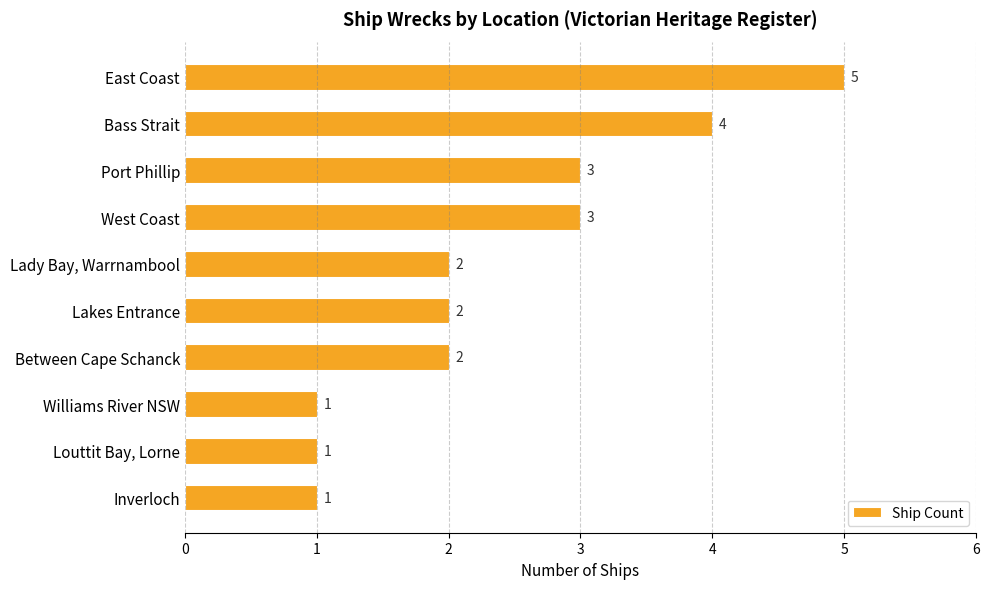

Count the values in the range 1 to 3.

8